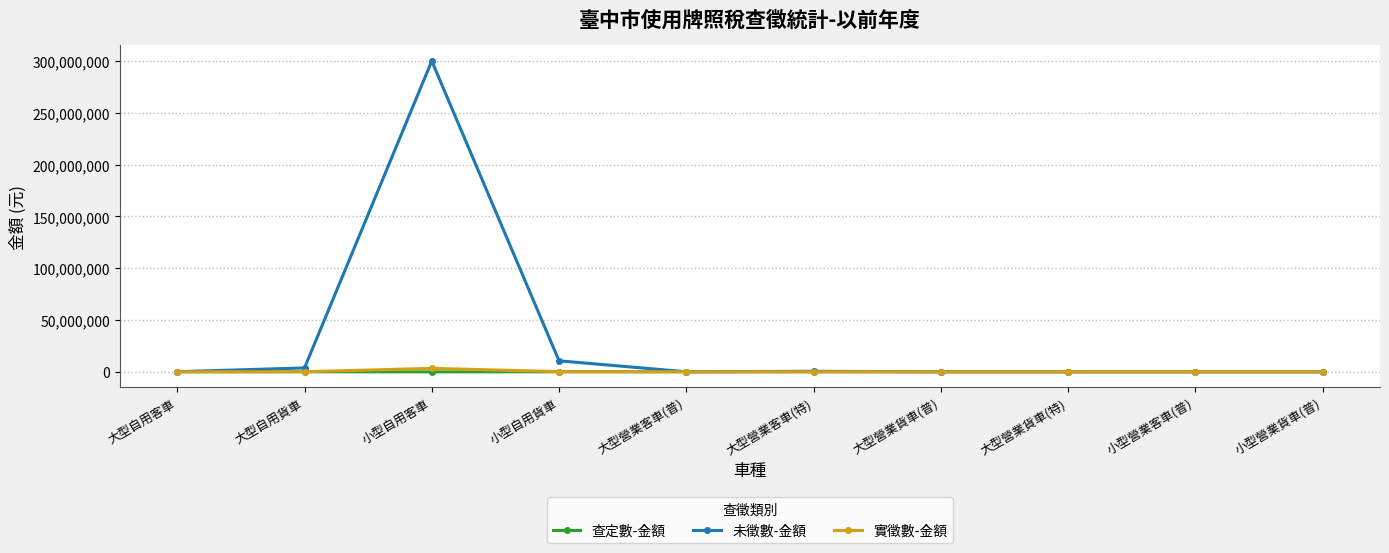

True or false: 實徵數-金額 has more than 0 points higher than both neighbors.

True